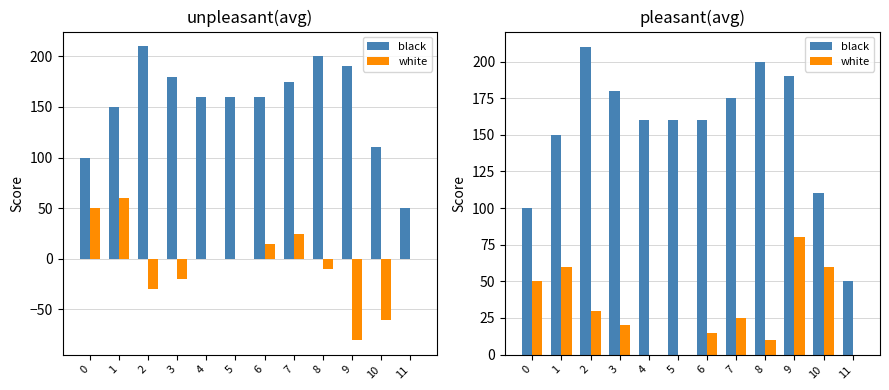

What value does the white series have at 10, to the nearest 5?

60